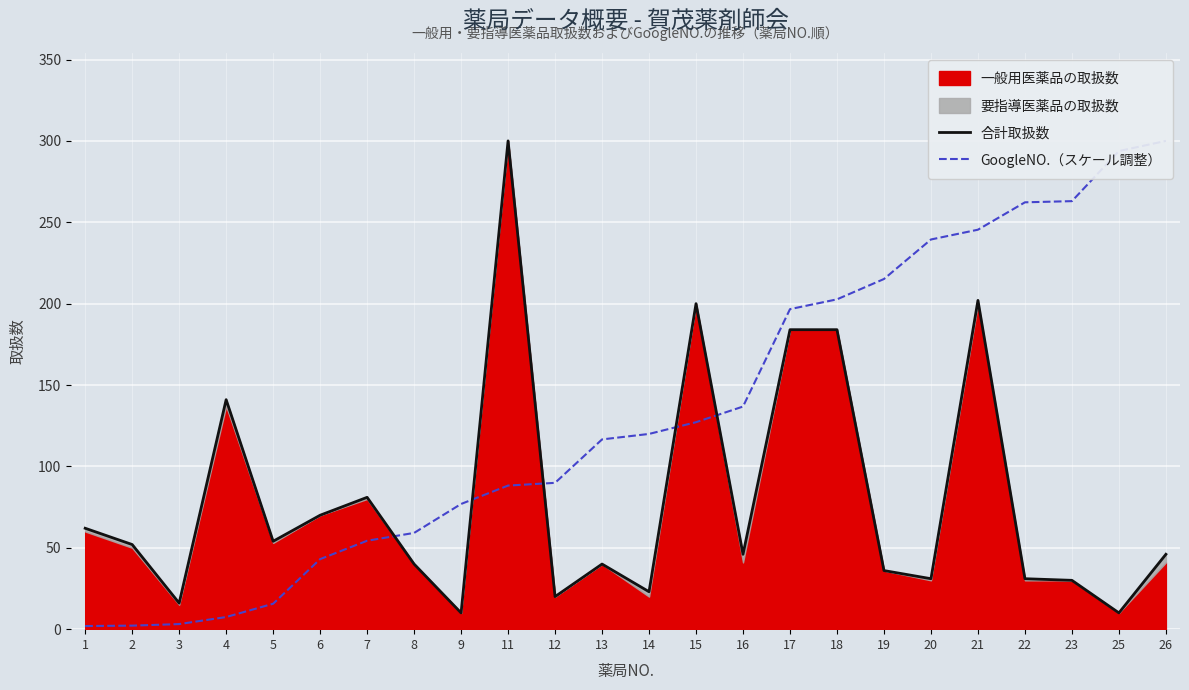

What is the total value across all series at 19?

251.1